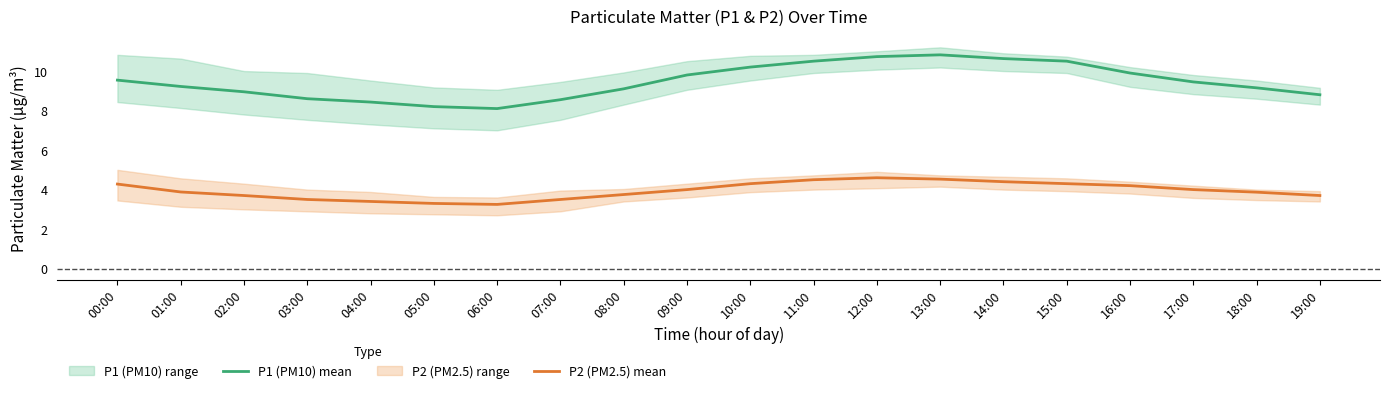

The P1 (PM10) mean series shows 10.5 at 11:00. True or false?

True